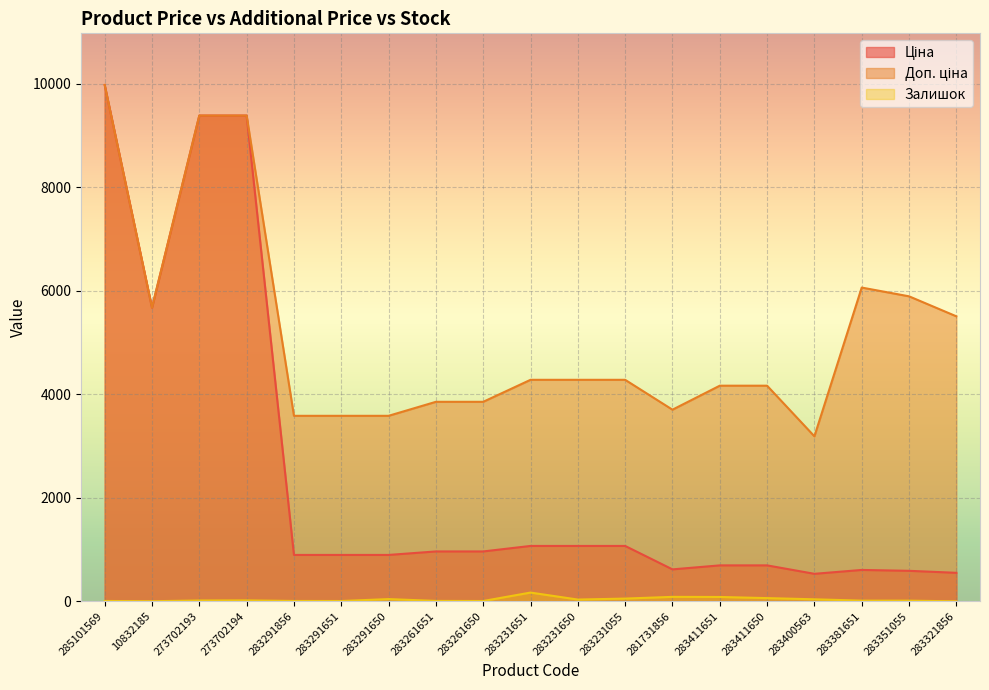

True or false: Ціна has a value of 694.3 at 283411651.

True